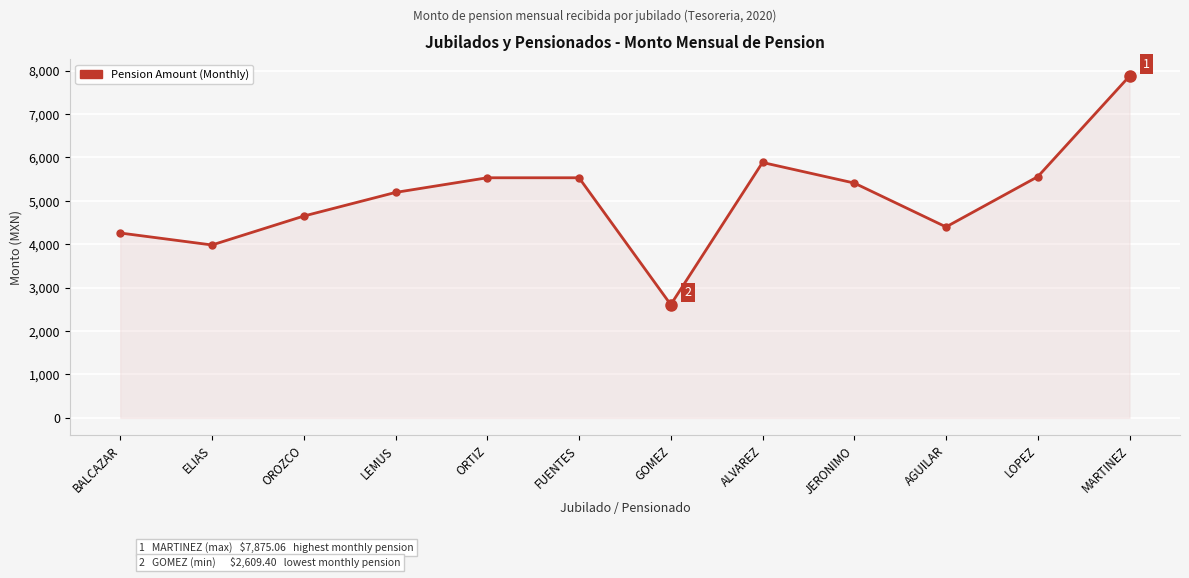

What is the difference between the values at BALCAZAR and ELIAS?

276.0